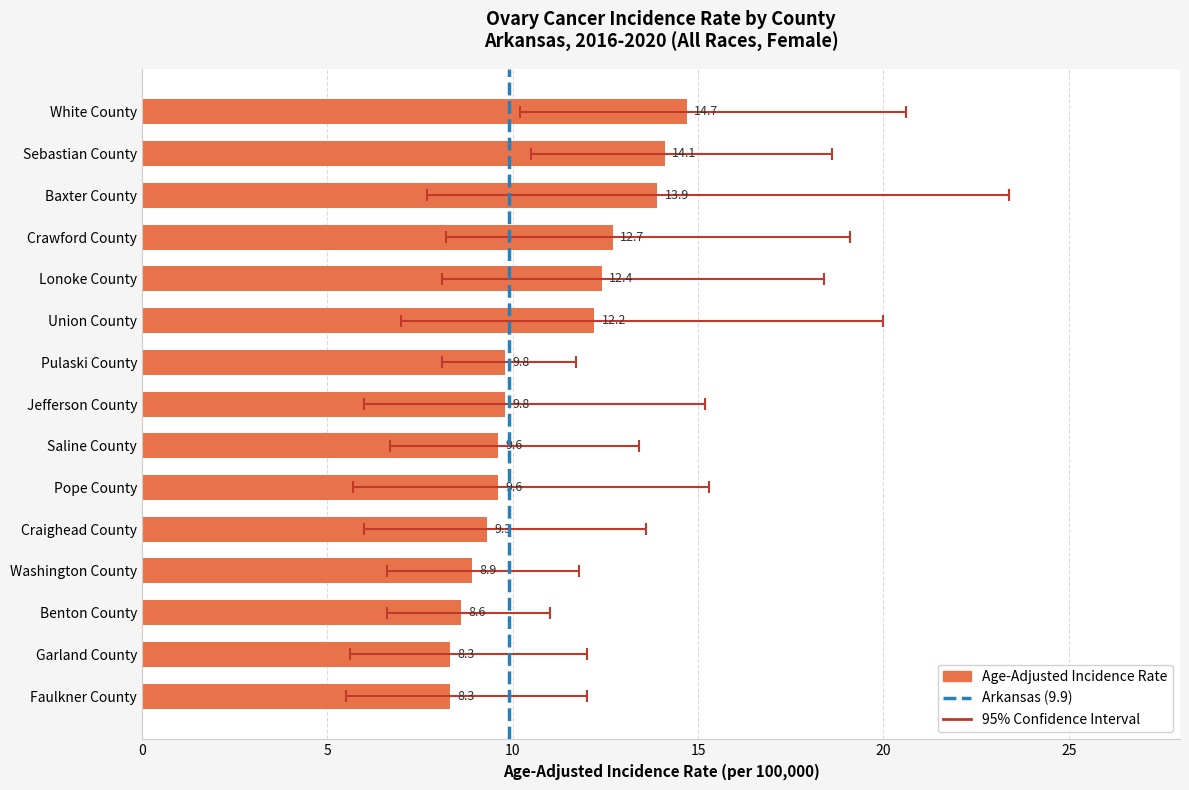

Reading left to right, what are all the values shown in this chart?

Age-Adjusted Incidence Rate: White County=14.7	Sebastian County=14.1	Baxter County=13.9	Crawford County=12.7	Lonoke County=12.4	Union County=12.2	Pulaski County=9.8	Jefferson County=9.8	Saline County=9.6	Pope County=9.6	Craighead County=9.3	Washington County=8.9	Benton County=8.6	Garland County=8.3	Faulkner County=8.3
Lower 95% CI: White County=10.2	Sebastian County=10.5	Baxter County=7.7	Crawford County=8.2	Lonoke County=8.1	Union County=7.0	Pulaski County=8.1	Jefferson County=6.0	Saline County=6.7	Pope County=5.7	Craighead County=6.0	Washington County=6.6	Benton County=6.6	Garland County=5.6	Faulkner County=5.5
Upper 95% CI: White County=20.6	Sebastian County=18.6	Baxter County=23.4	Crawford County=19.1	Lonoke County=18.4	Union County=20.0	Pulaski County=11.7	Jefferson County=15.2	Saline County=13.4	Pope County=15.3	Craighead County=13.6	Washington County=11.8	Benton County=11.0	Garland County=12.0	Faulkner County=12.0